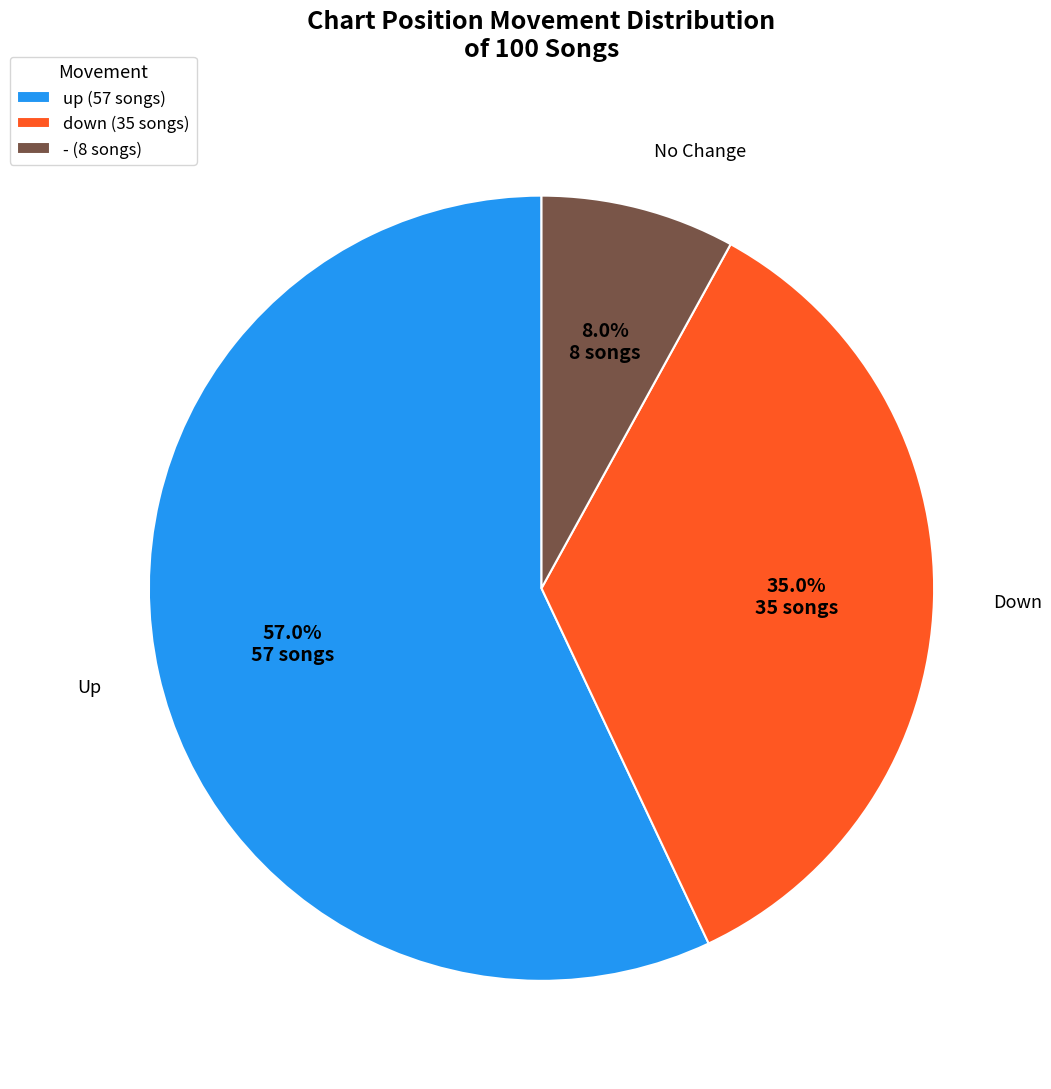

True or false: up accounts for 57% of the total.

True